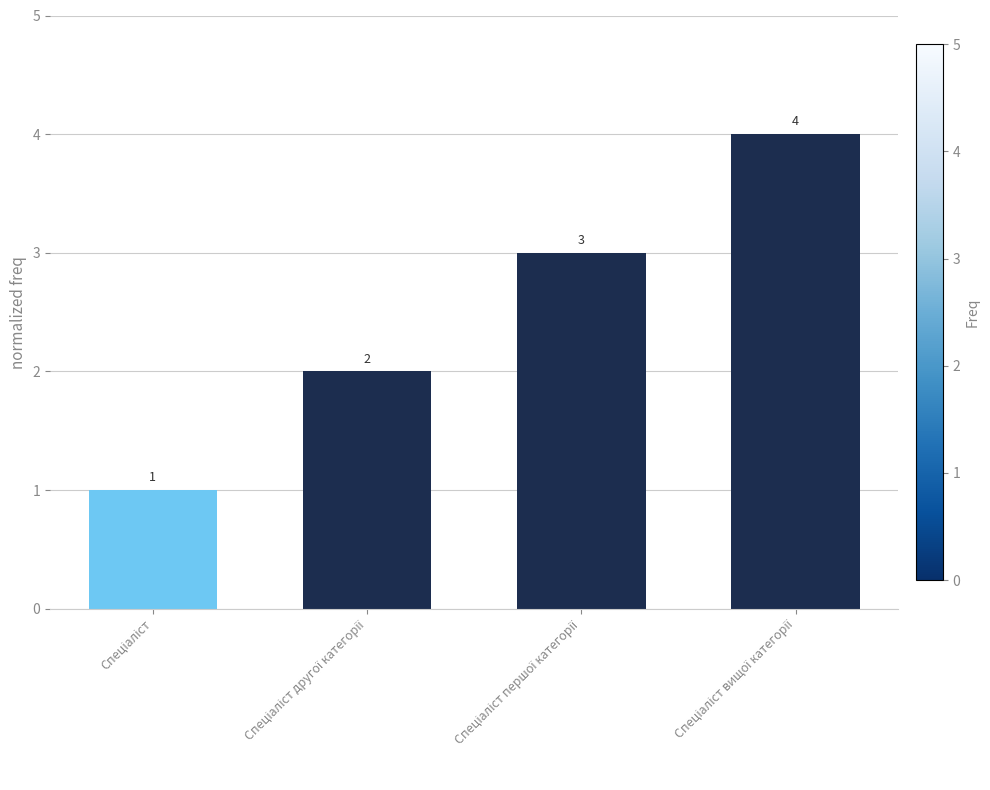

What is the value of the 4th bar from the left?

4